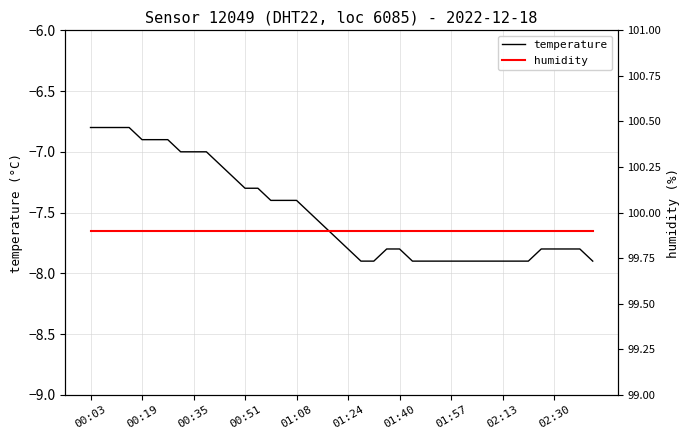

What is the minimum value for temperature?

-7.9